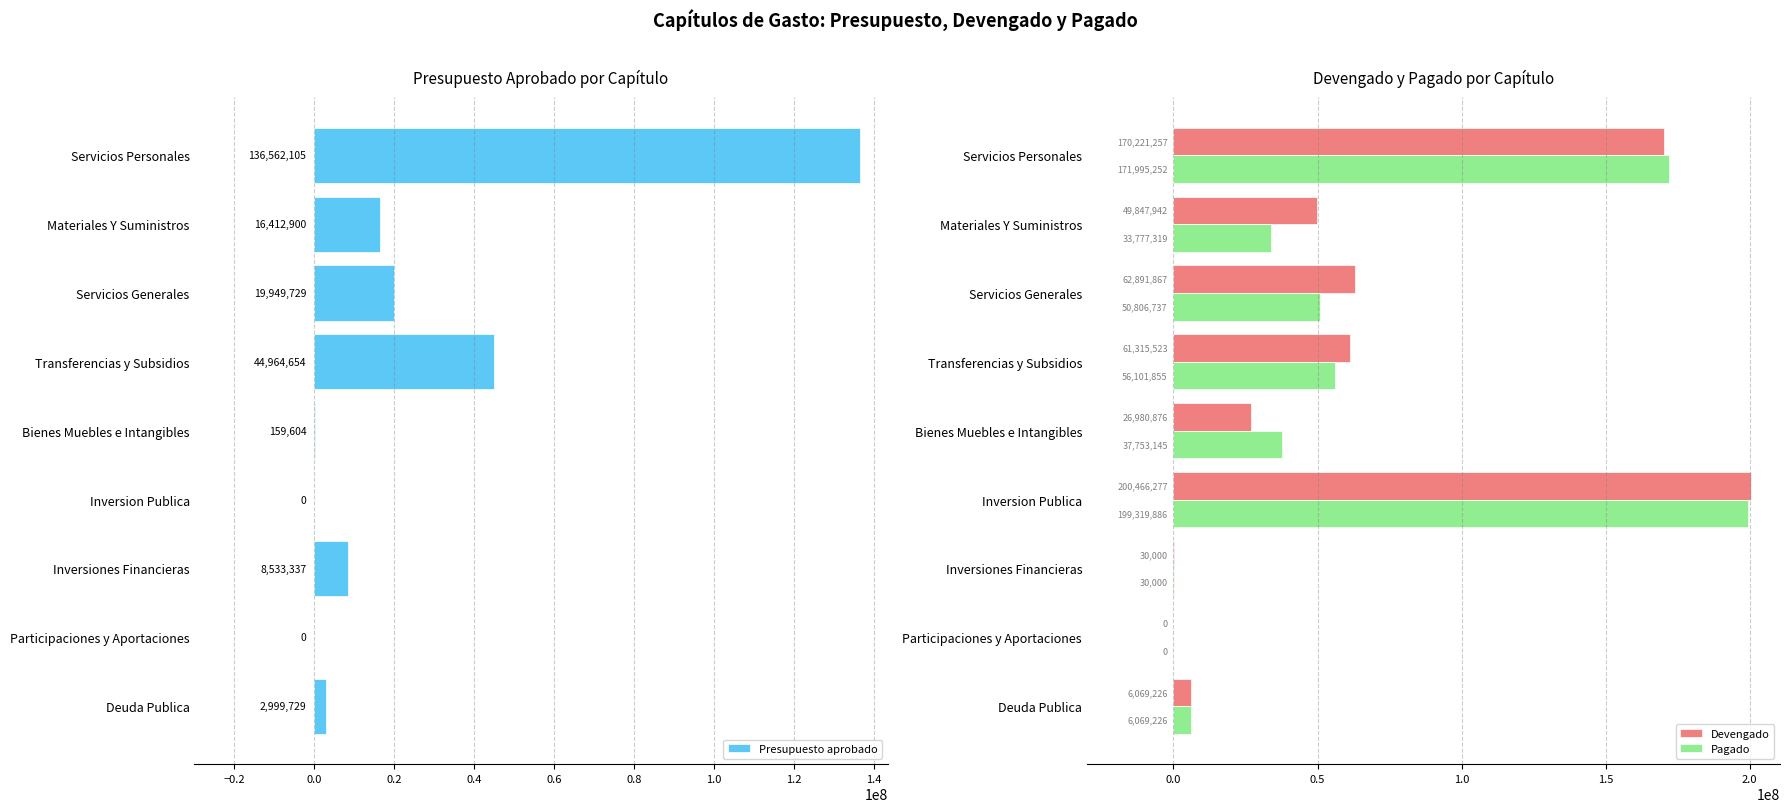

What are all the series names shown in the legend?

Presupuesto aprobado, Devengado, Pagado